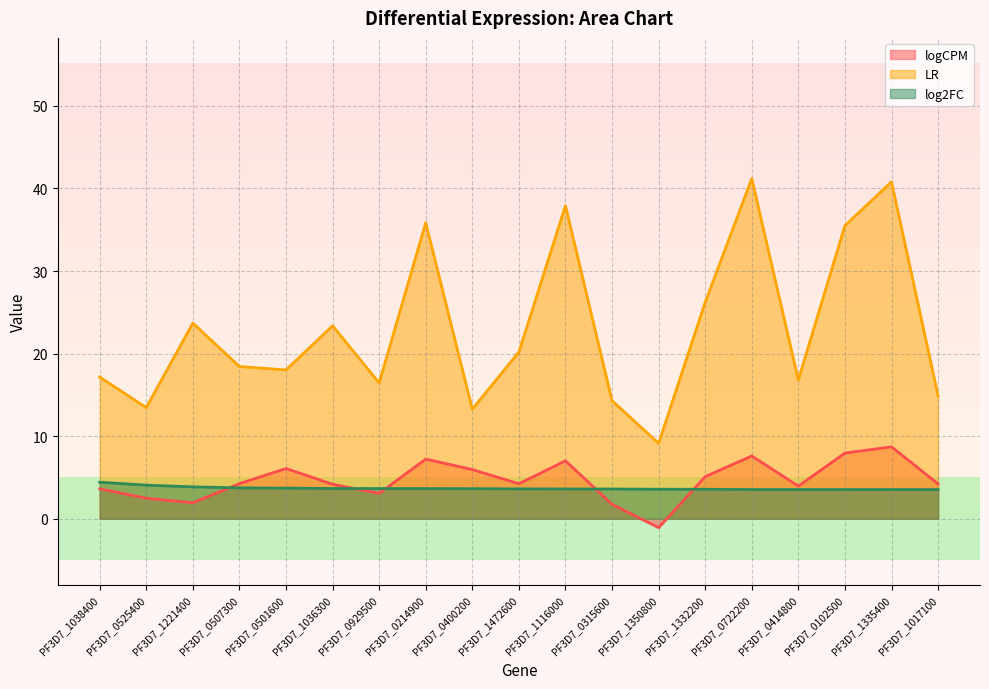

Where is LR nearest to the value 25?

PF3D7_1332200